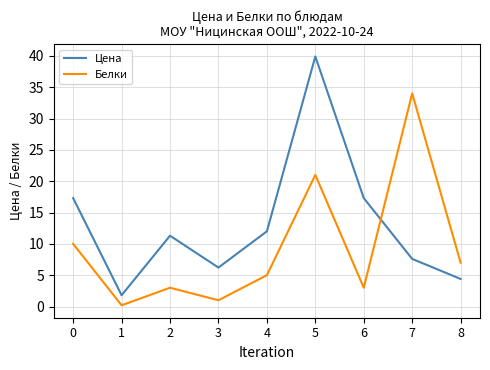

How many distinct data groups are displayed?

2